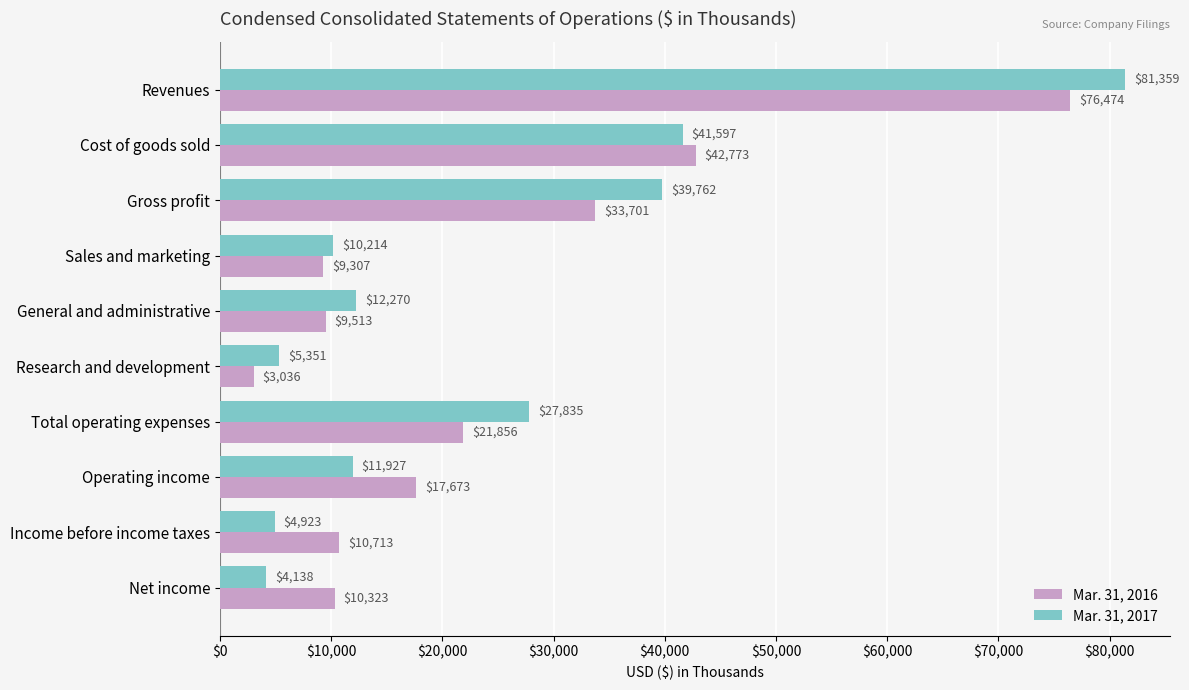

What is the spread (max minus min) of values at Gross profit?

6061